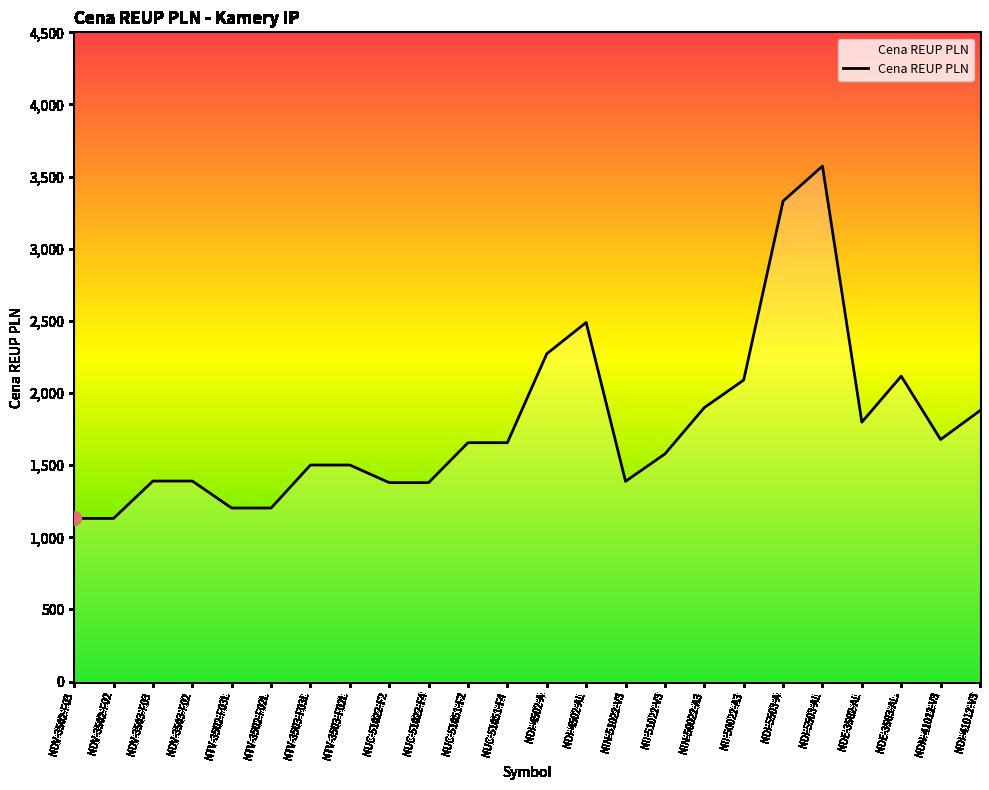

True or false: there are more than 2 points higher than both neighbors.

True